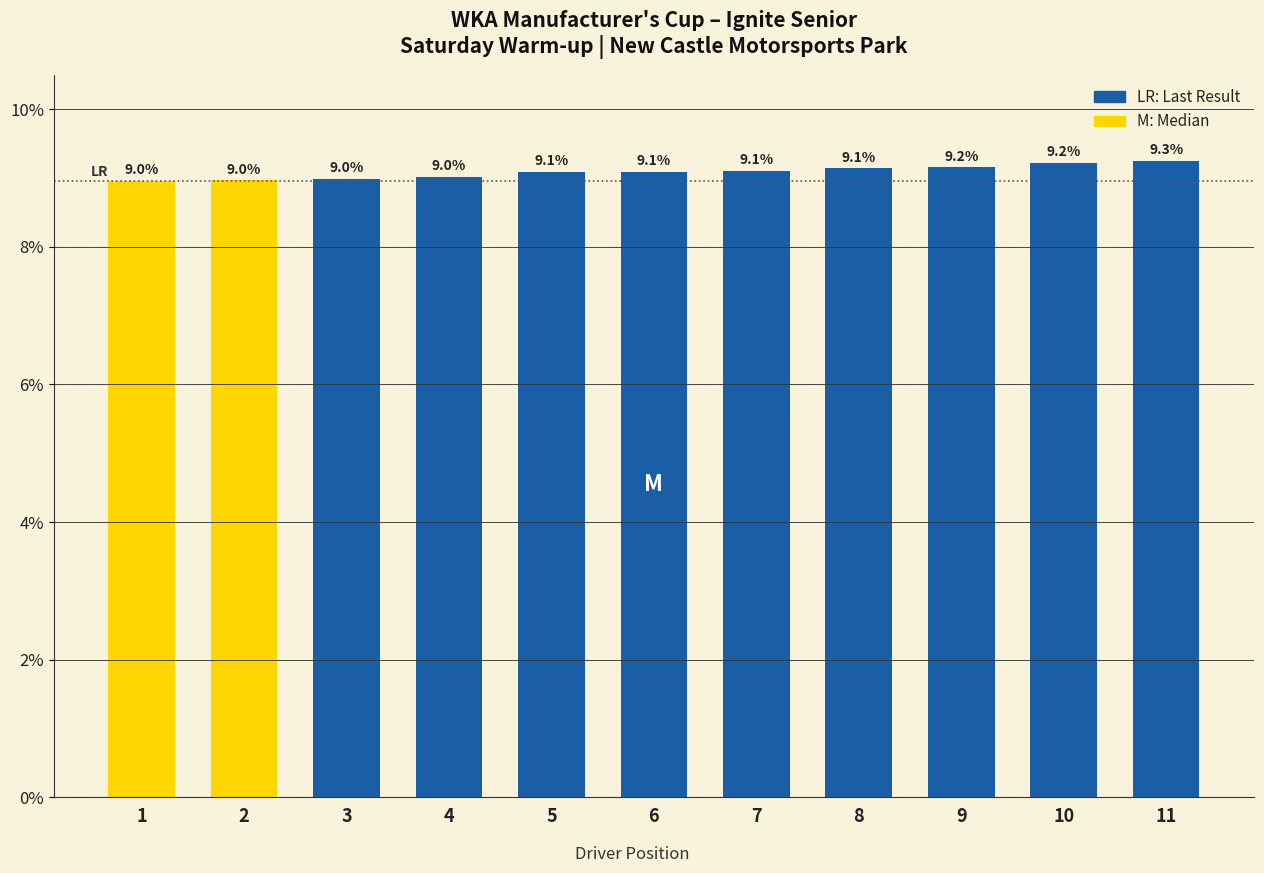

Which has a higher value, 5 or 7?

7